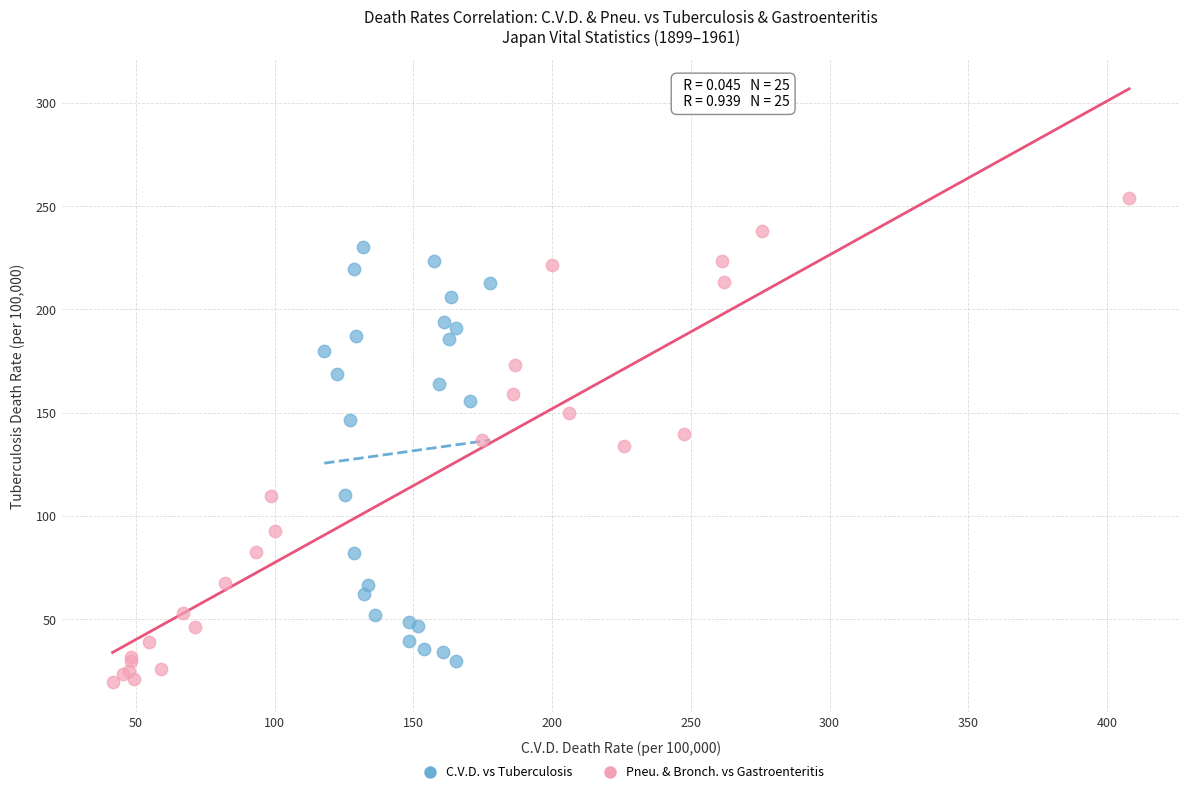

Which series has the widest spread of Y values?

Pneu. & Bronch. vs Gastroenteritis